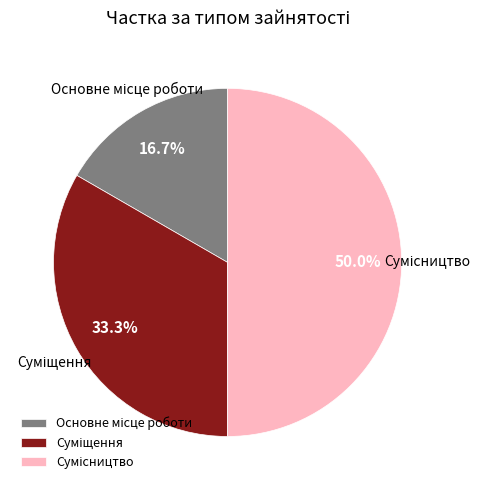

Which category has the smallest portion of the pie?

Основне місце роботи